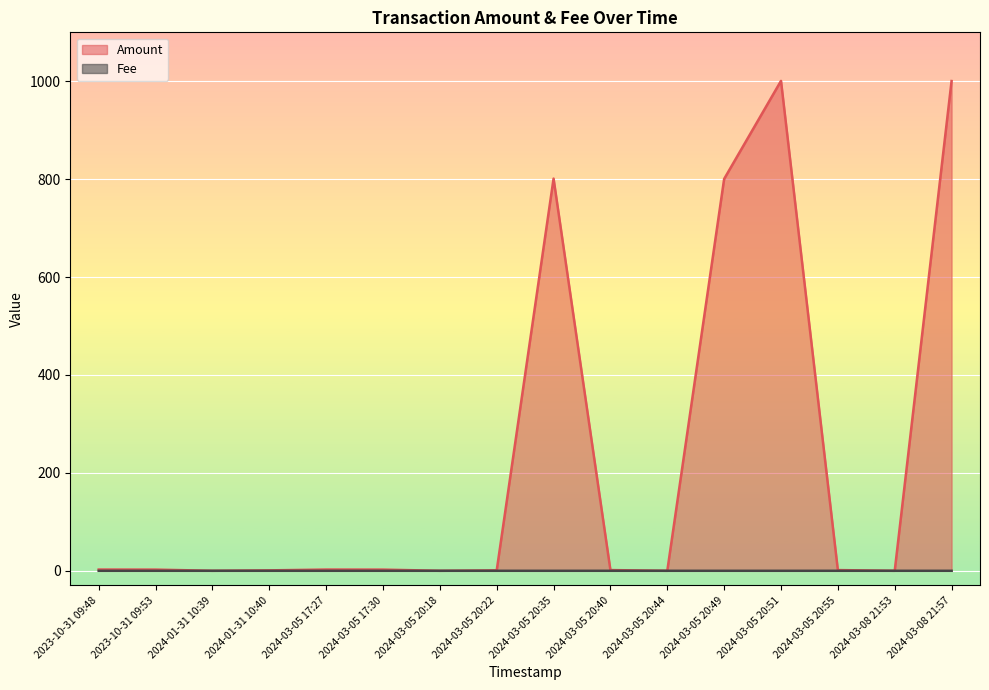

Is the value of Amount at 2024-03-08 21:57 greater than the value of Fee at 2024-03-05 20:55?

Yes